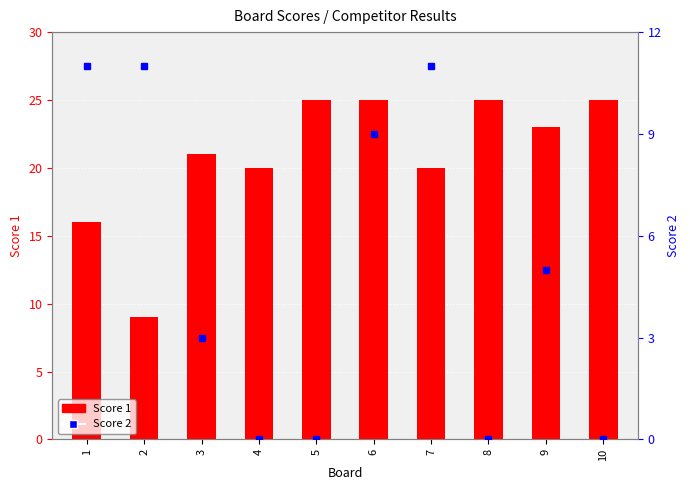

Is it true that Score 1 equals 23 at 9?

True